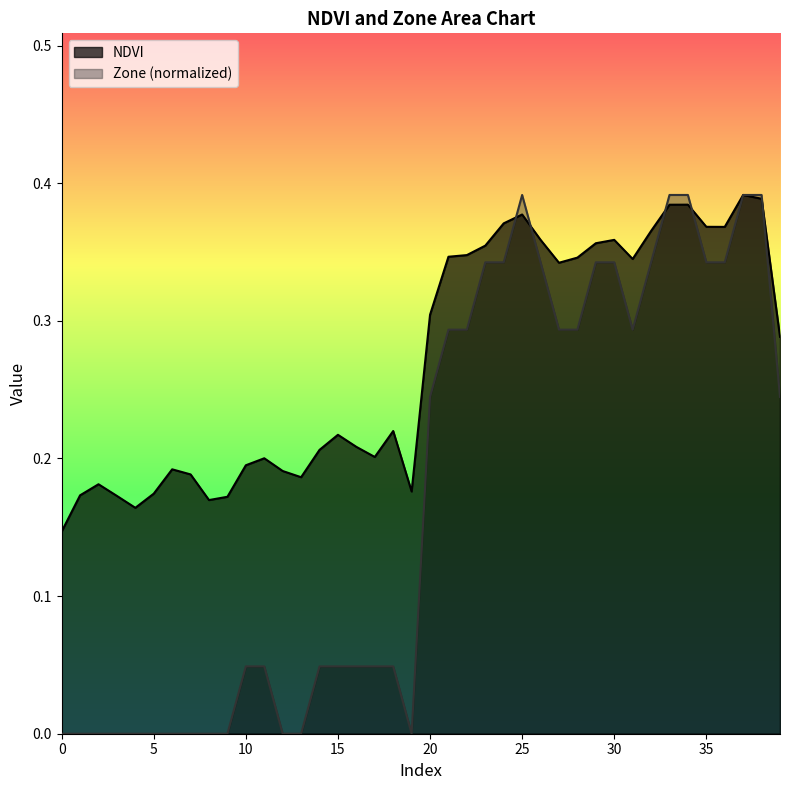

Reading right to left, transcribe all the data shown in this chart.

NDVI: 39=0.3	38=0.4	37=0.4	36=0.4	35=0.4	34=0.4	33=0.4	32=0.4	31=0.3	30=0.4	29=0.4	28=0.3	27=0.3	26=0.4	25=0.4	24=0.4	23=0.4	22=0.3	21=0.3	20=0.3	19=0.2	18=0.2	17=0.2	16=0.2	15=0.2	14=0.2	13=0.2	12=0.2	11=0.2	10=0.2	9=0.2	8=0.2	7=0.2	6=0.2	5=0.2	4=0.2	3=0.2	2=0.2	1=0.2	0=0.1
Zone: 39=0.2	38=0.4	37=0.4	36=0.3	35=0.3	34=0.4	33=0.4	32=0.3	31=0.3	30=0.3	29=0.3	28=0.3	27=0.3	26=0.3	25=0.4	24=0.3	23=0.3	22=0.3	21=0.3	20=0.2	19=0.0	18=0.0	17=0.0	16=0.0	15=0.0	14=0.0	13=0.0	12=0.0	11=0.0	10=0.0	9=0.0	8=0.0	7=0.0	6=0.0	5=0.0	4=0.0	3=0.0	2=0.0	1=0.0	0=0.0